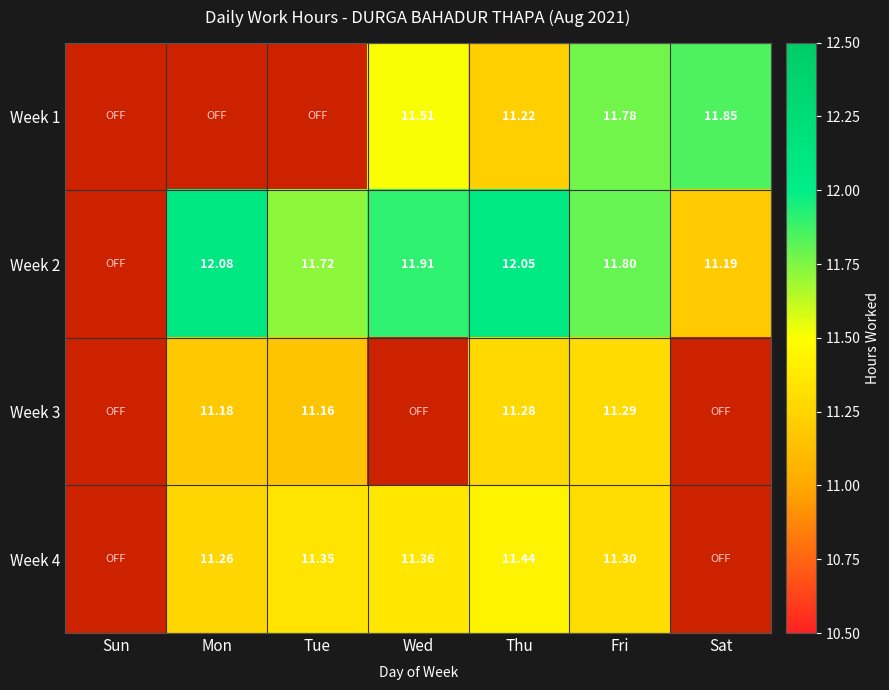

Between Wed and Tue, which is larger?

Wed